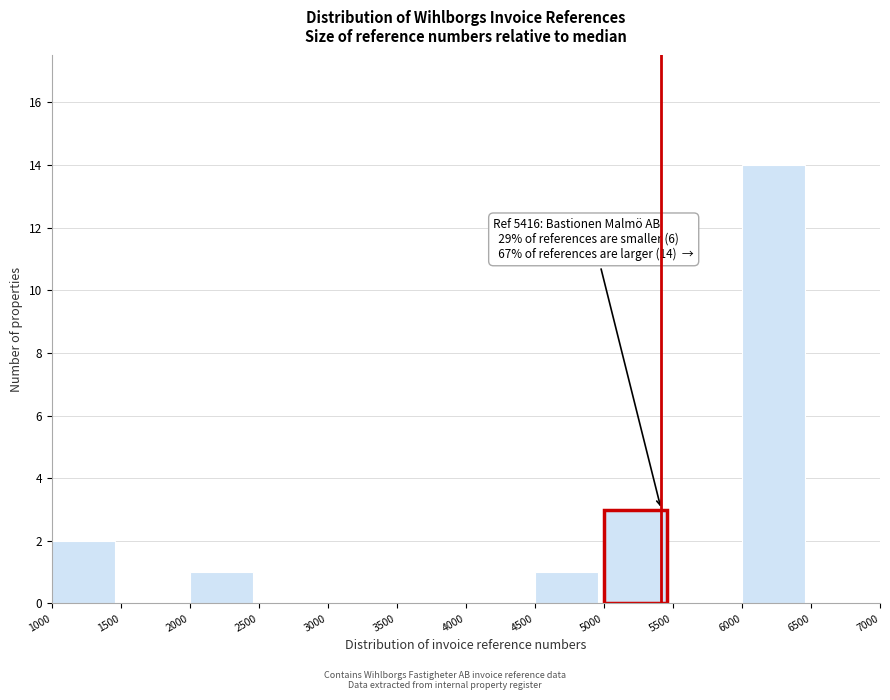

Which range on the x-axis has the tallest bar?

6000 to 6500